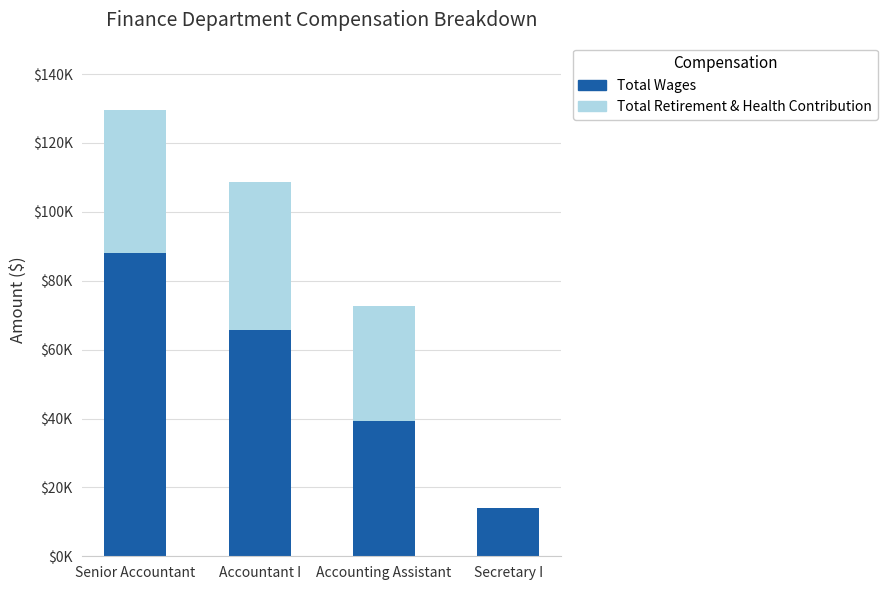

What is the sum of all Total Wages values?

207008